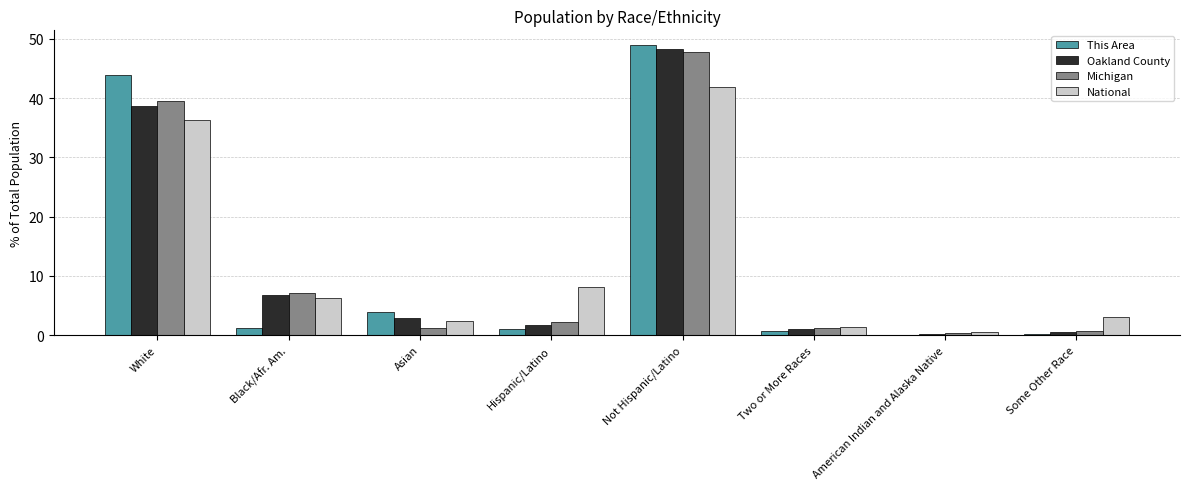

What is the maximum value for Michigan?

47.8